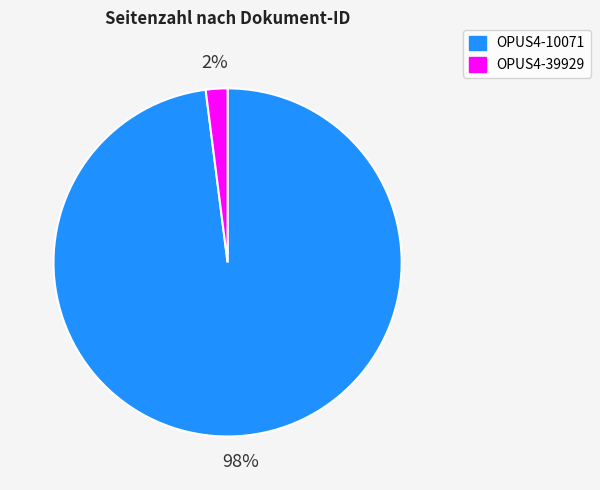

What percentage is the OPUS4-39929 slice, to the nearest percent?

2%